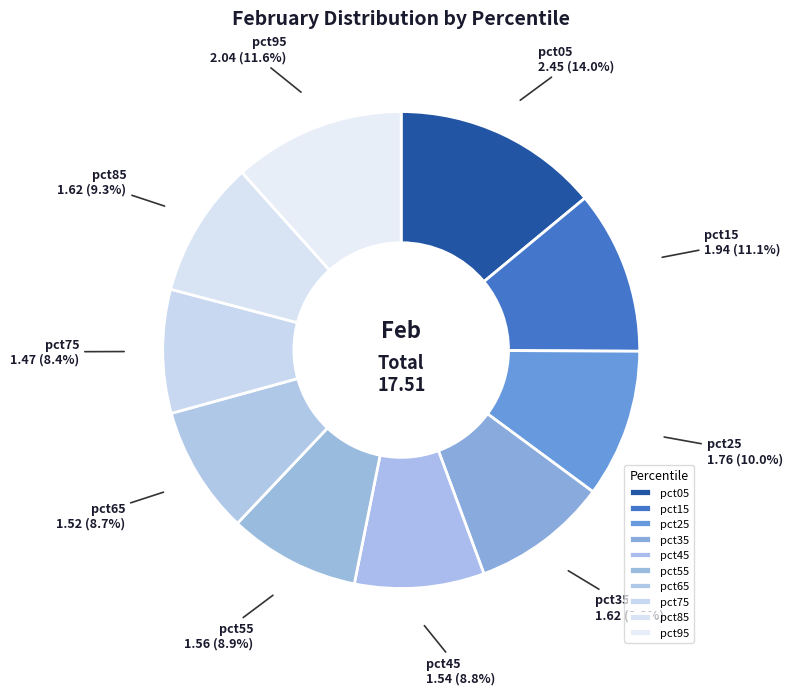

Does pct05 account for over 50% of the chart?

No